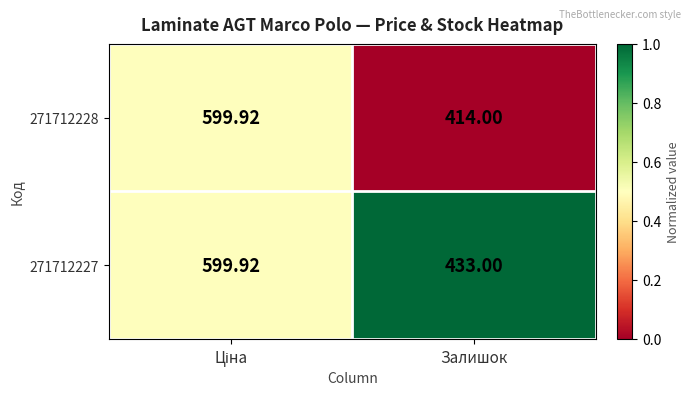

Which category has the lowest value in the 271712228 series?

Залишок